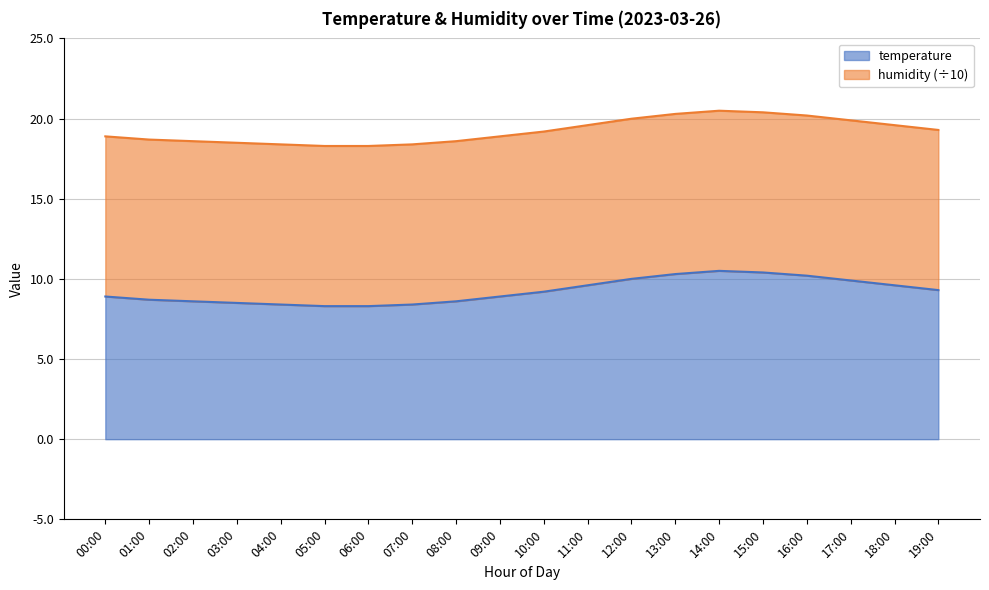

Where is the data nearest to the value 9?

00:00